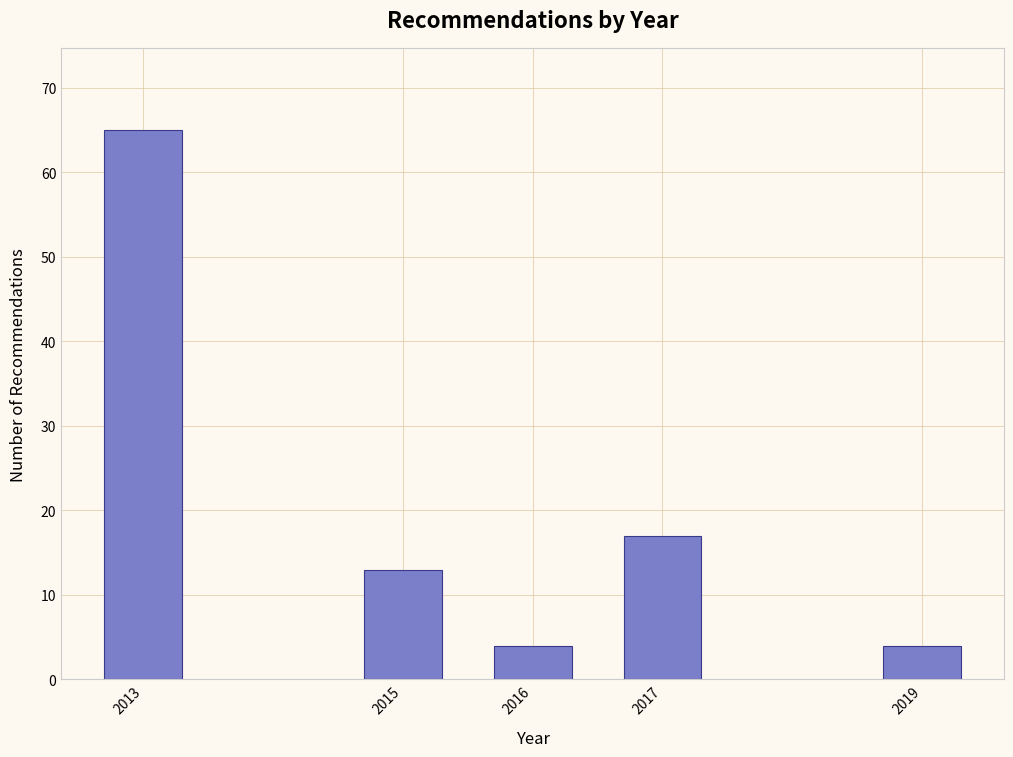

Reading left to right, transcribe all the data shown in this chart.

2013=65	2015=13	2016=4	2017=17	2019=4